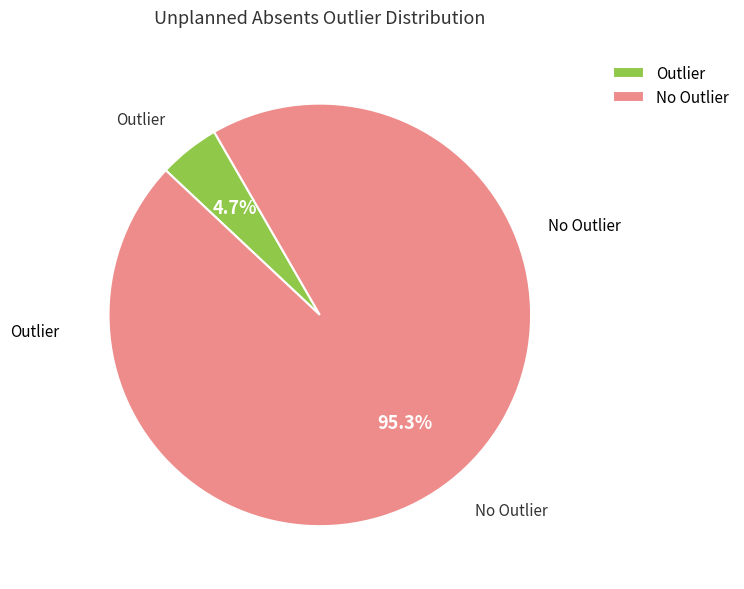

Which slice is the smallest?

Outlier